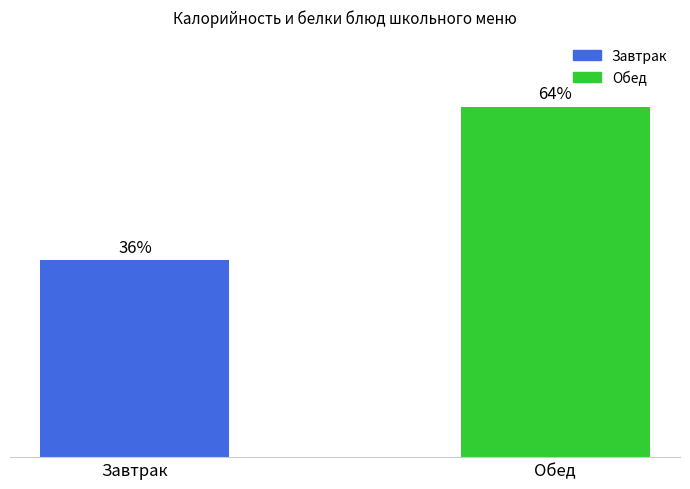

What is the label of the 1st bar from the left?

Завтрак